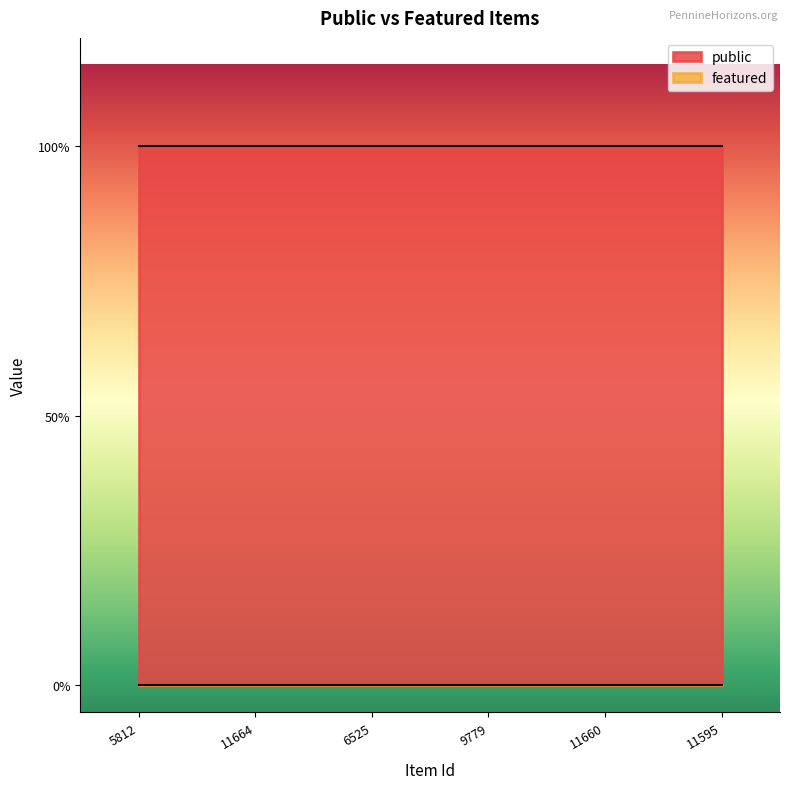

Reading right to left, list all the values displayed in this chart.

public: 1	1	1	1	1	1
featured: 0	0	0	0	0	0